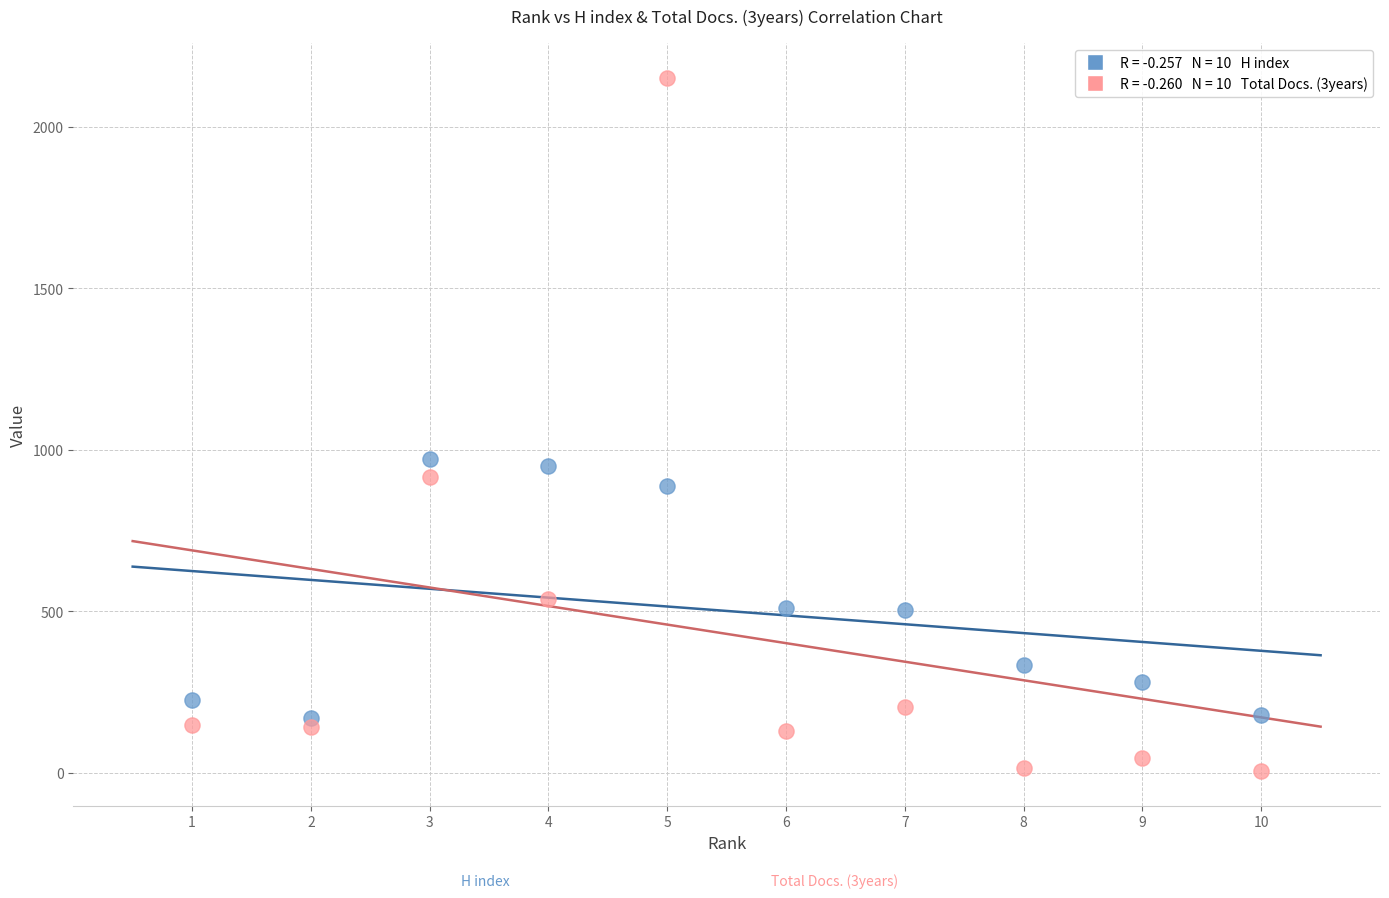

Across all data points, what is the range of X values (max minus min)?

9